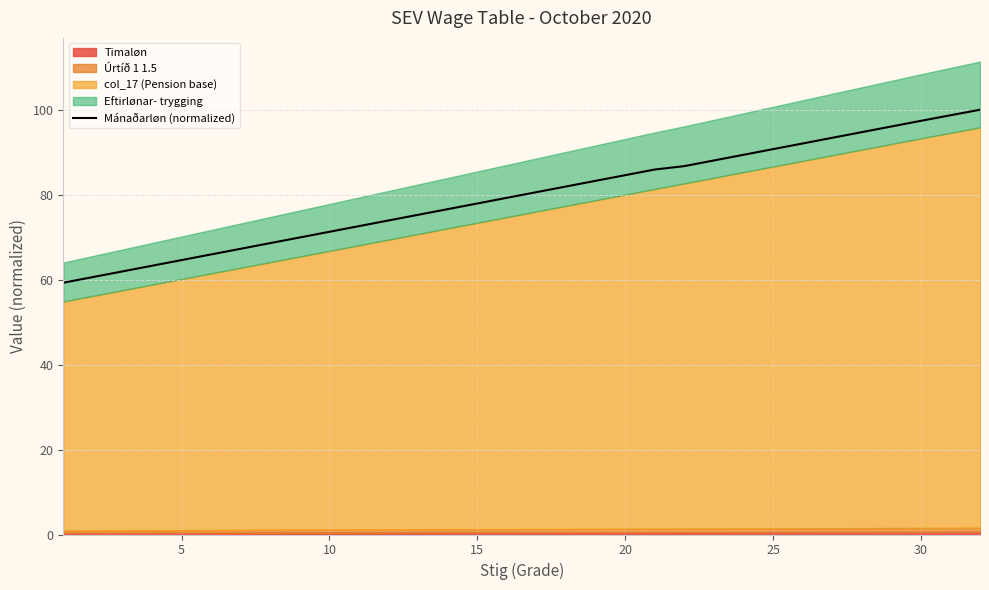

The value of Mánaðarløn (normalized) at 10 is 126.4. True or false?

False